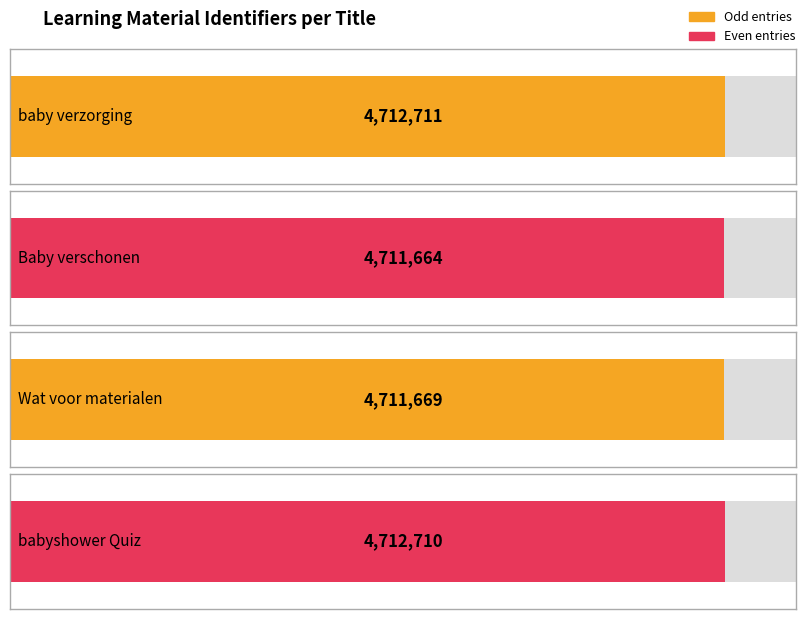

Are the bars horizontal?

Yes